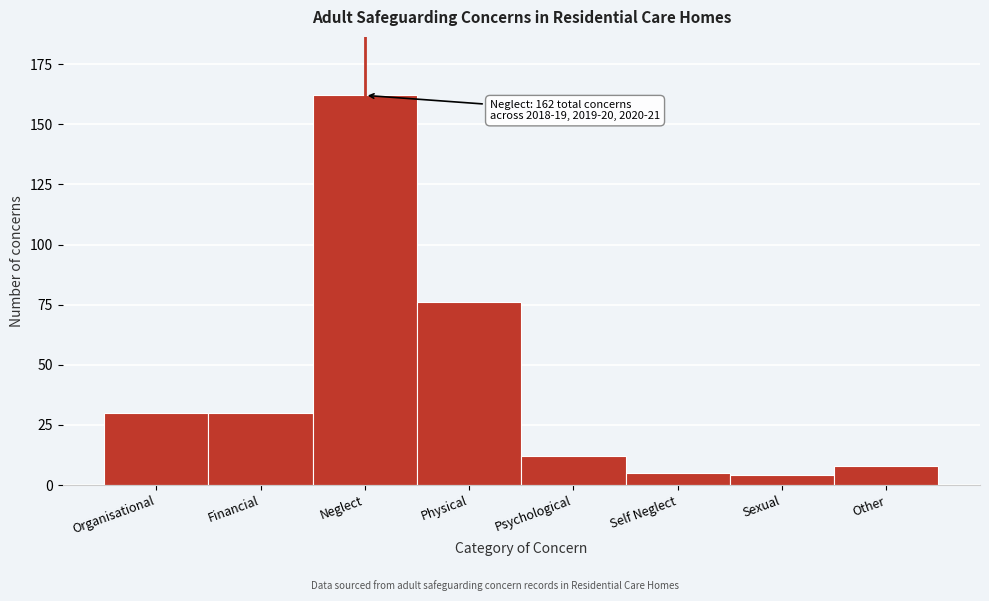

Reading left to right, extract all data points from this chart.

Organisational=30	Financial=30	Neglect=162	Physical=76	Psychological=12	Self Neglect=5	Sexual=4	Other=8